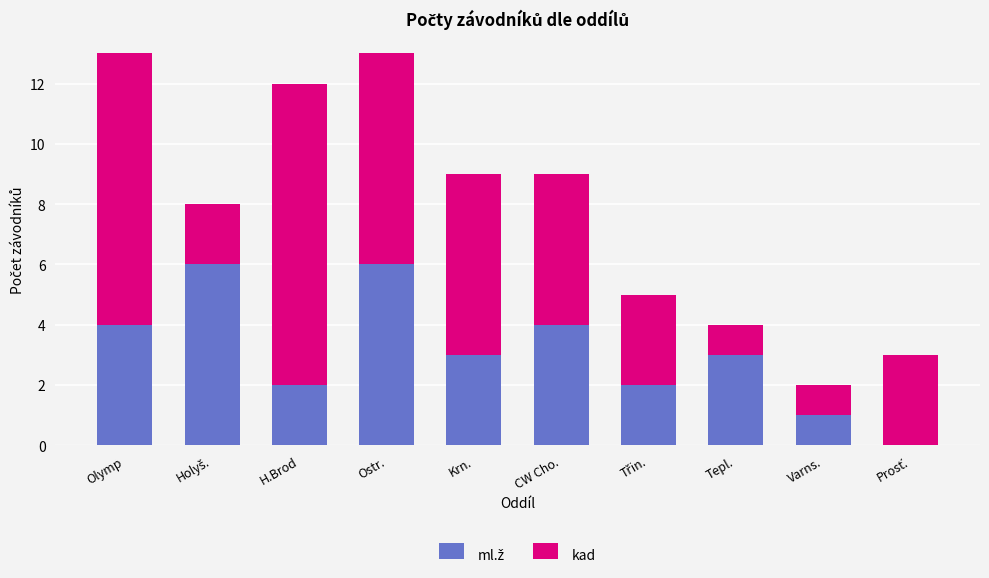

What is the label of the 4th bar from the right?

Třin.